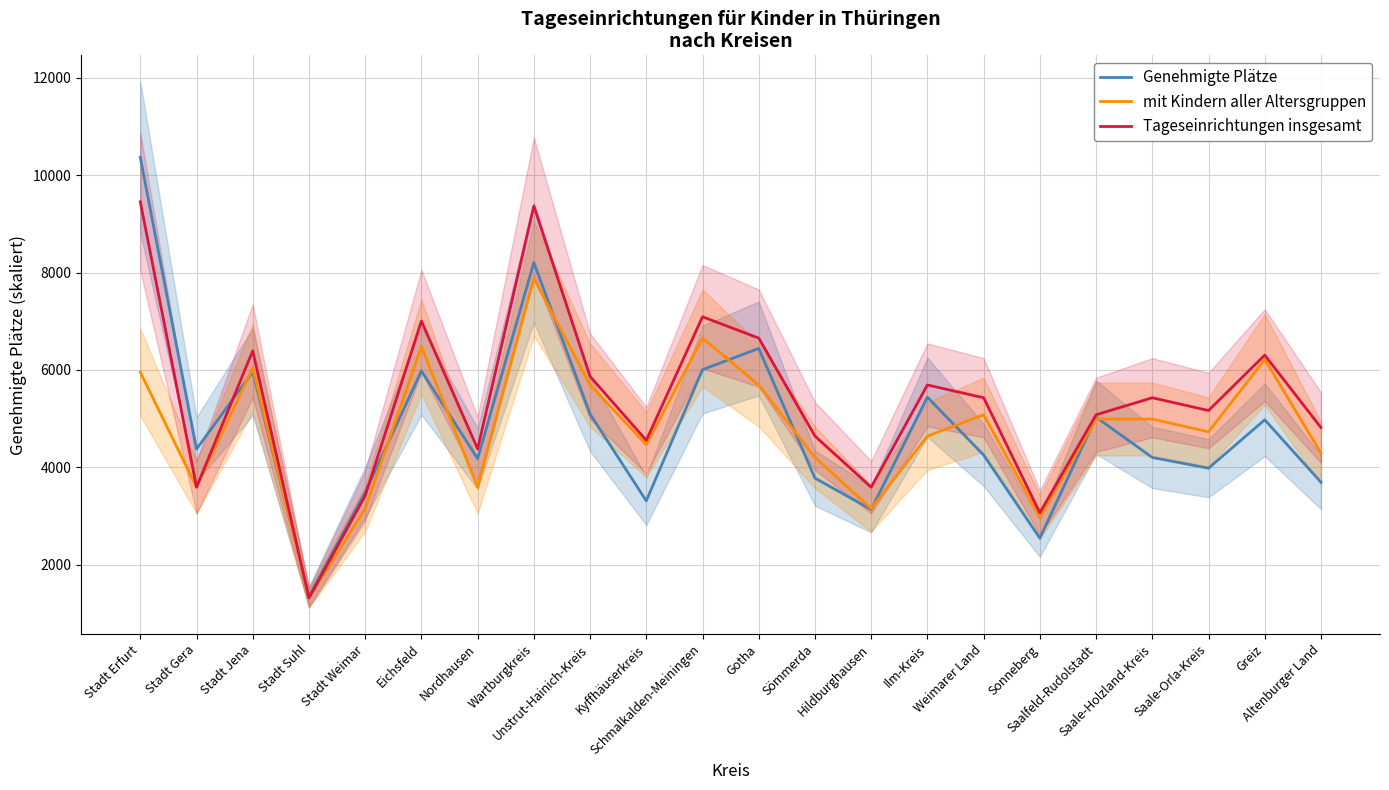

What position from the right is Hildburghausen?

9